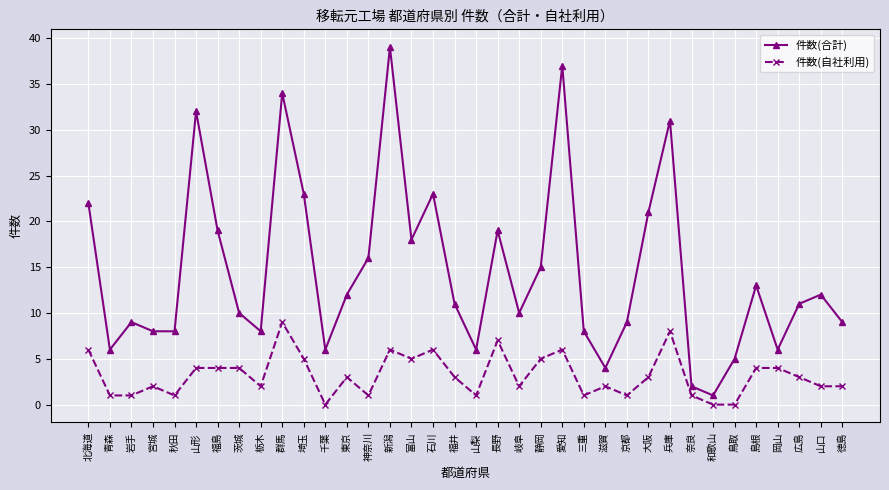

True or false: 件数(自社利用) and 件数(合計) intersect in this chart.

False